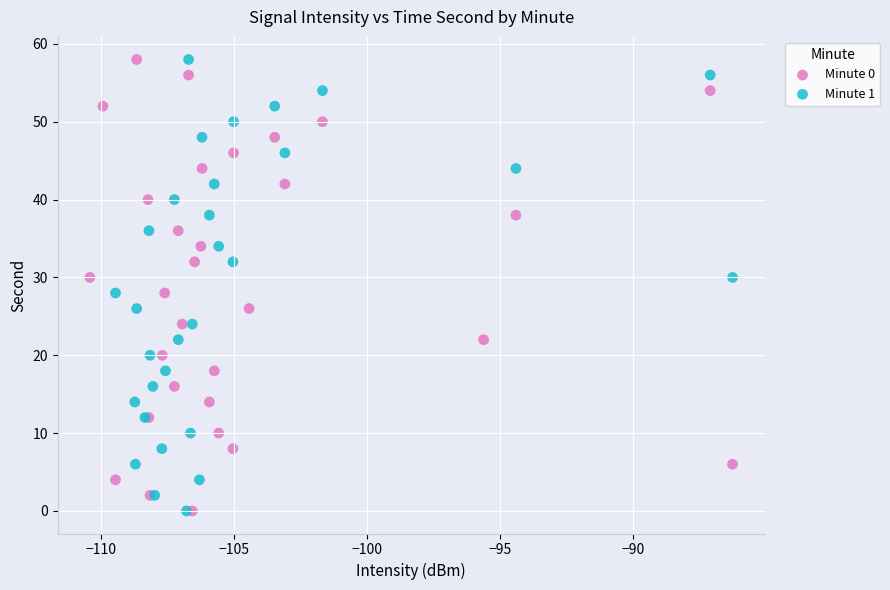

What are all the series names shown in the legend?

Minute 0, Minute 1